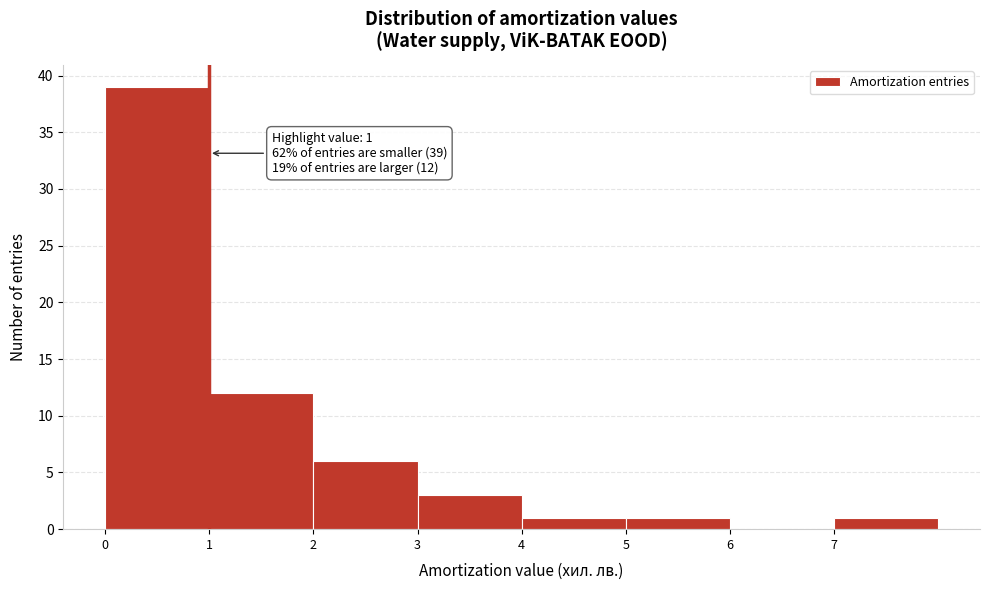

Which range on the x-axis has the tallest bar?

0 to 1